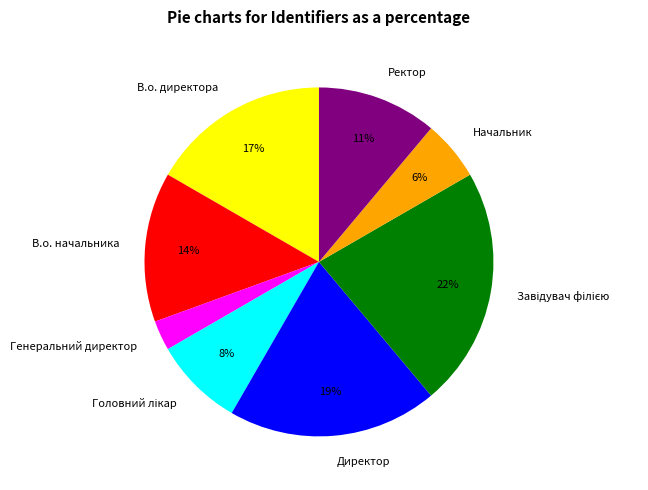

Count the number of slices in the pie.

8